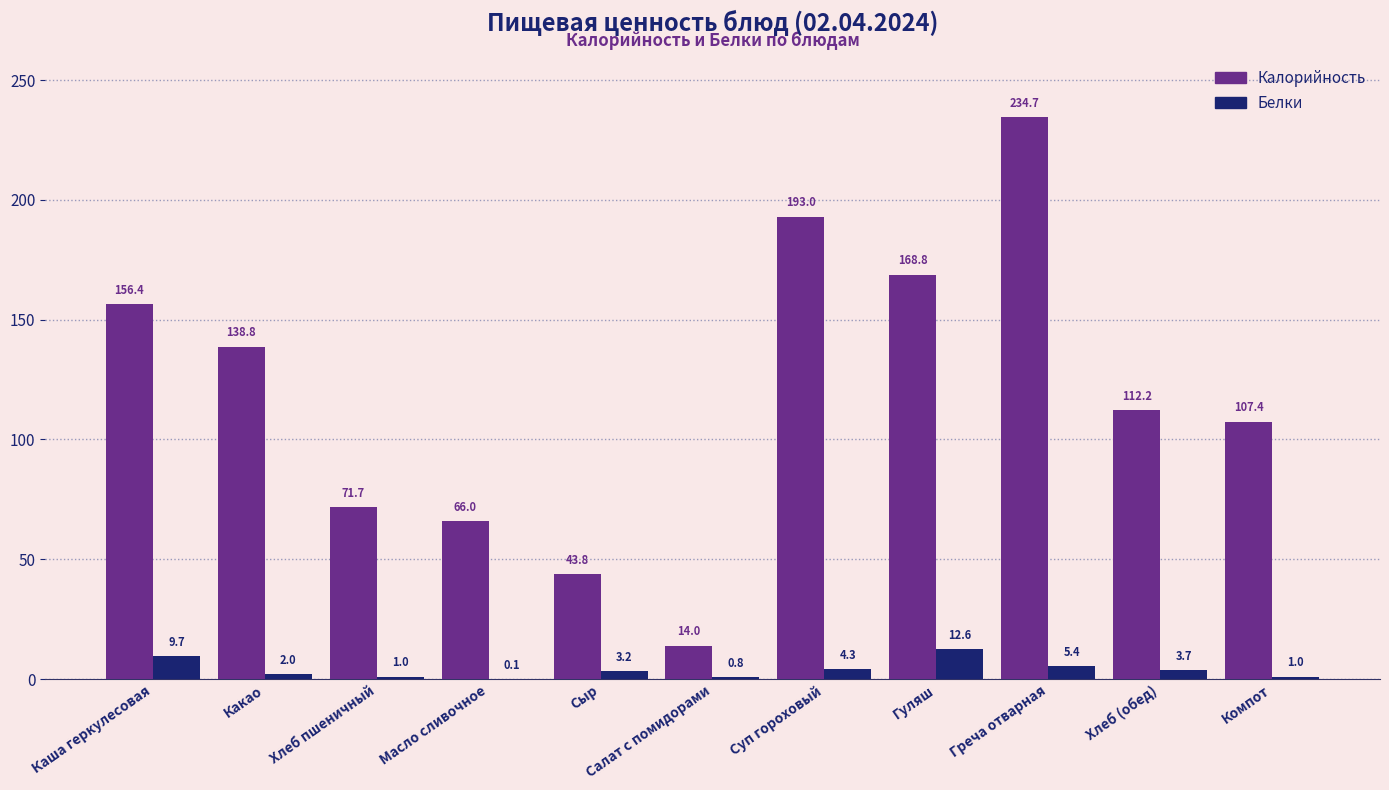

The value of Калорийность at Салат с помидорами is 14.0. True or false?

True